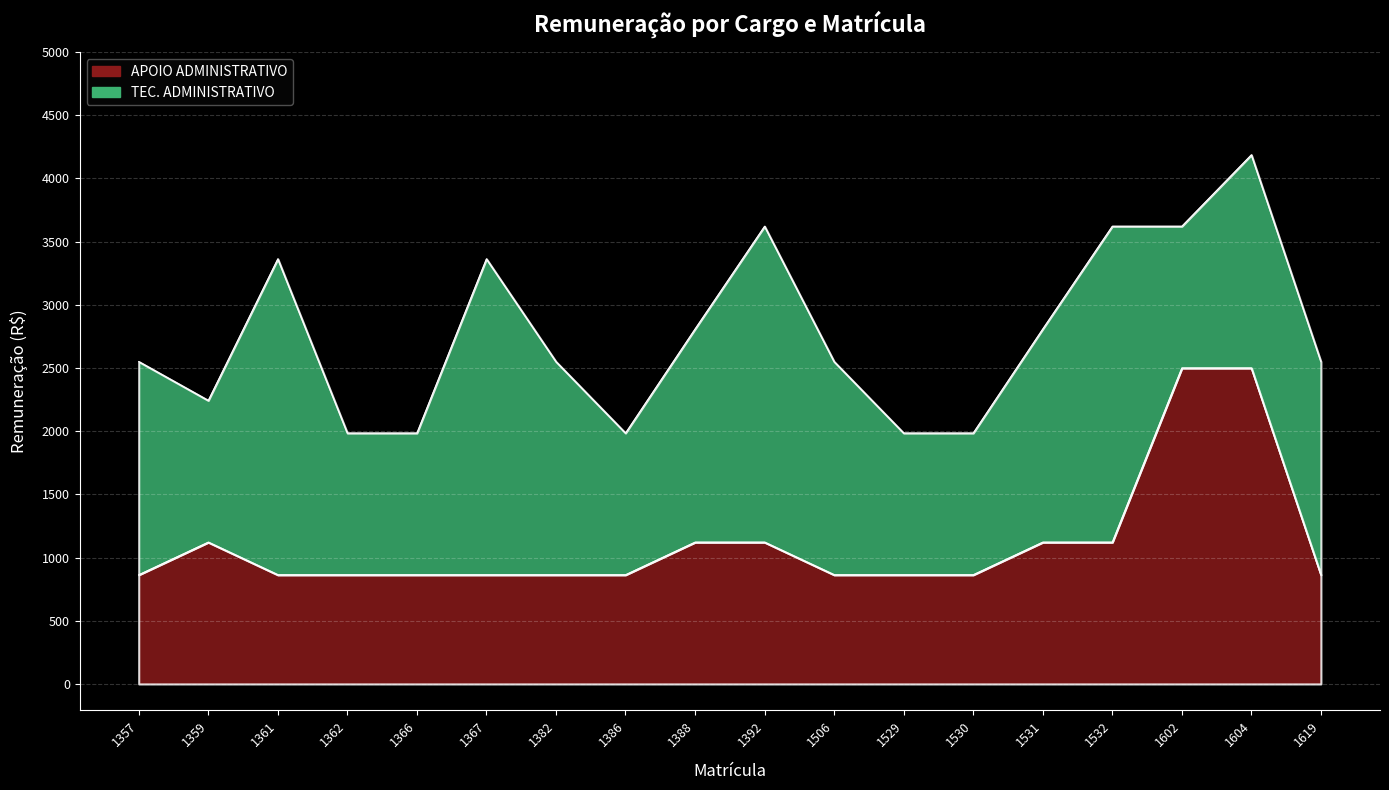

How many interior local peaks (higher than both neighbors) does the data have?

1